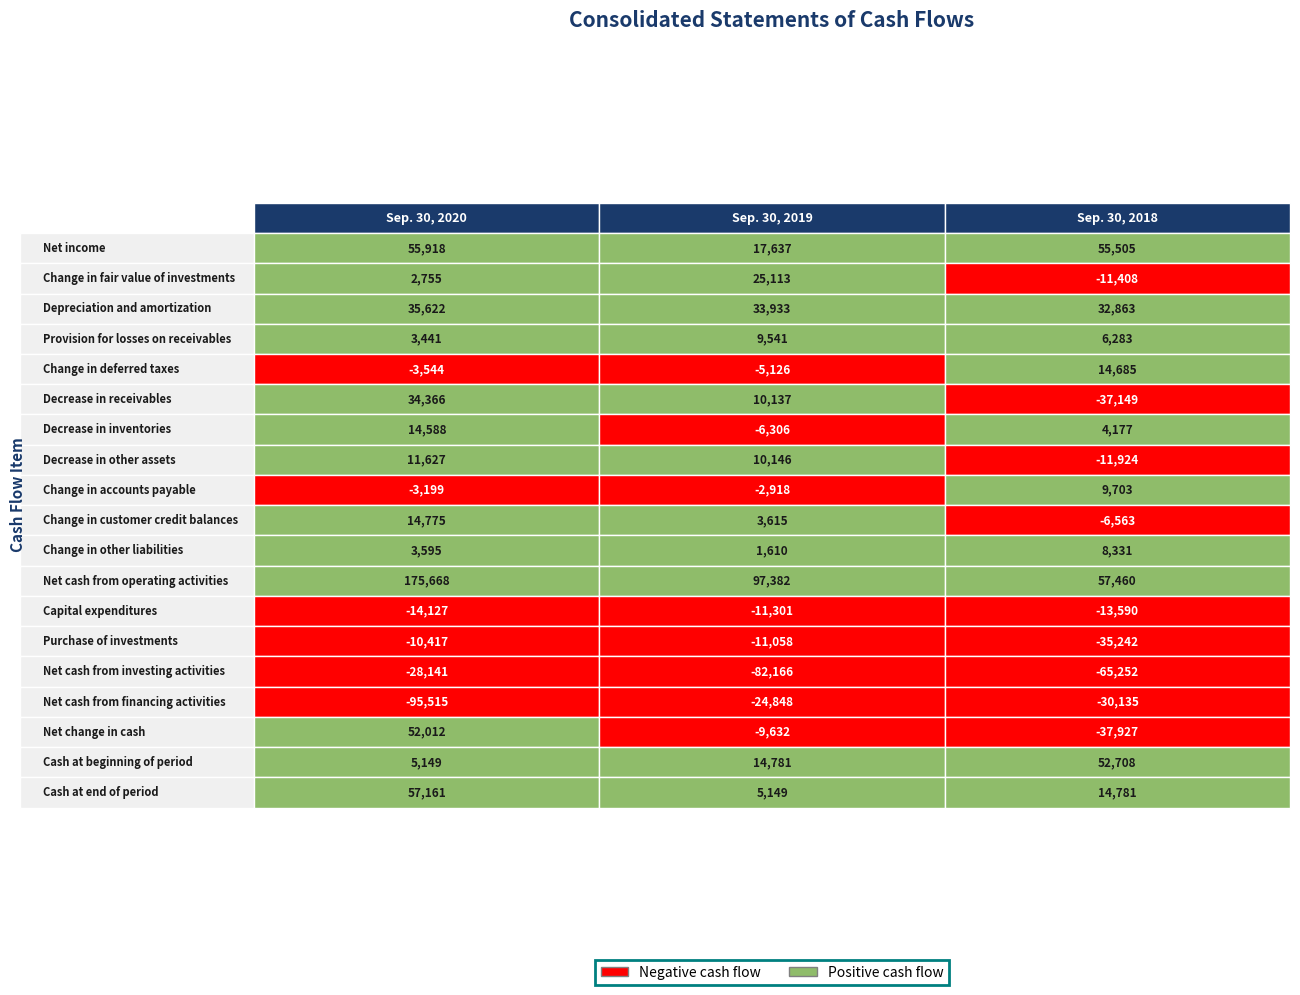

What is the total value across all series at Sep. 30, 2020?

311734